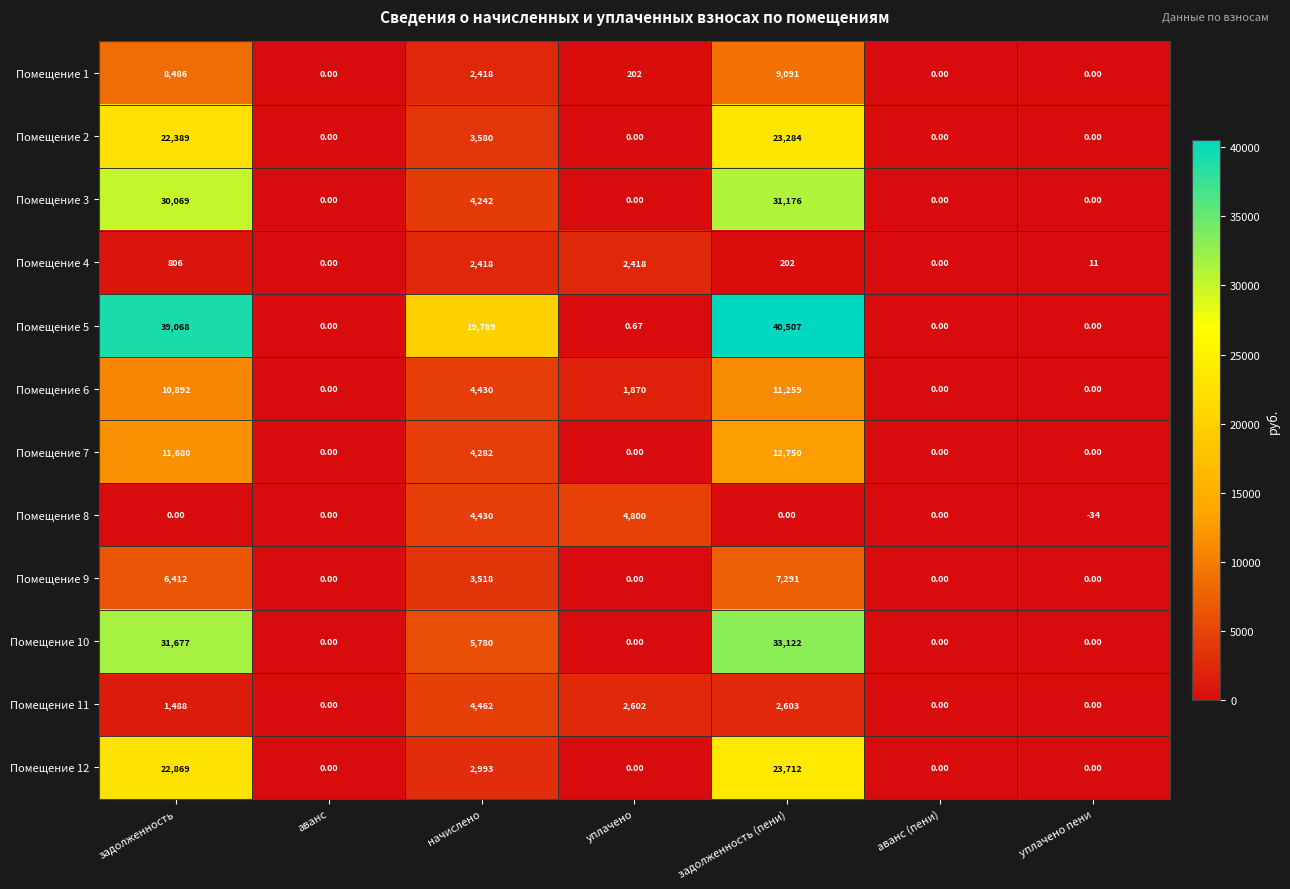

What is the maximum value shown in the chart?

40507.0